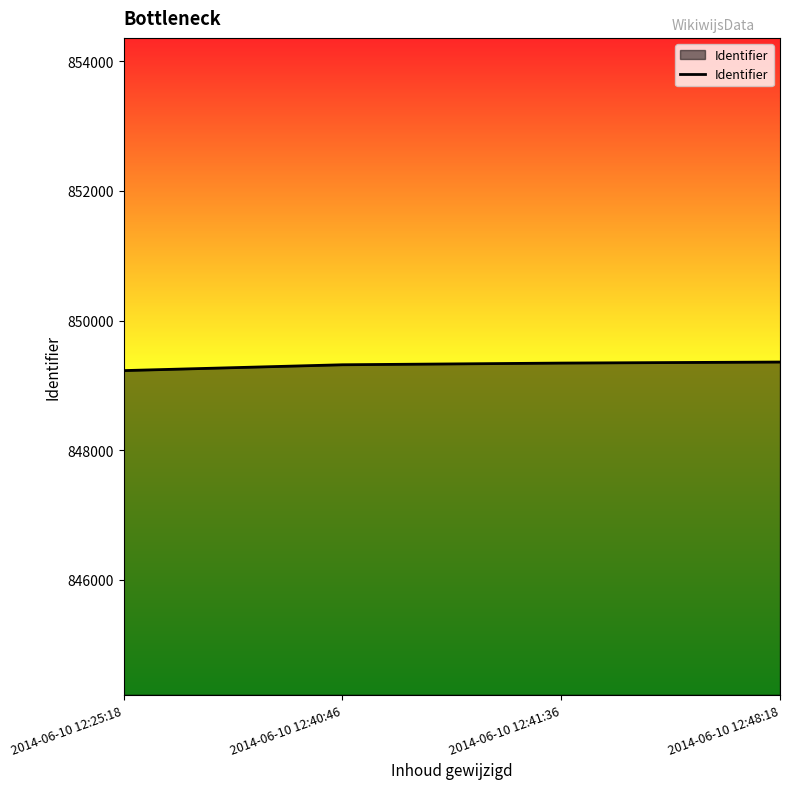

Count the number of categories in the chart.

4